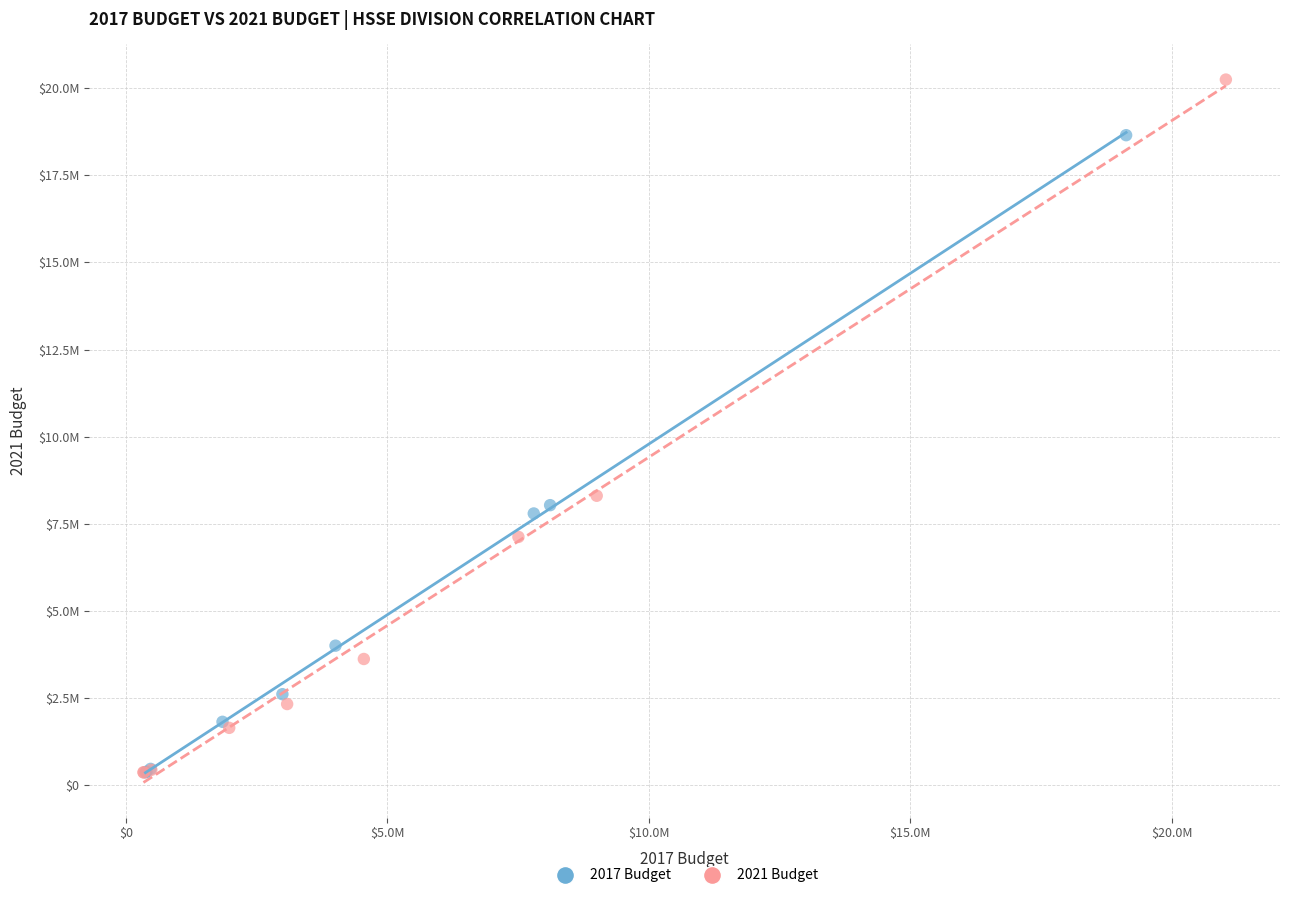

Which series contains the highest Y value?

2021 Budget